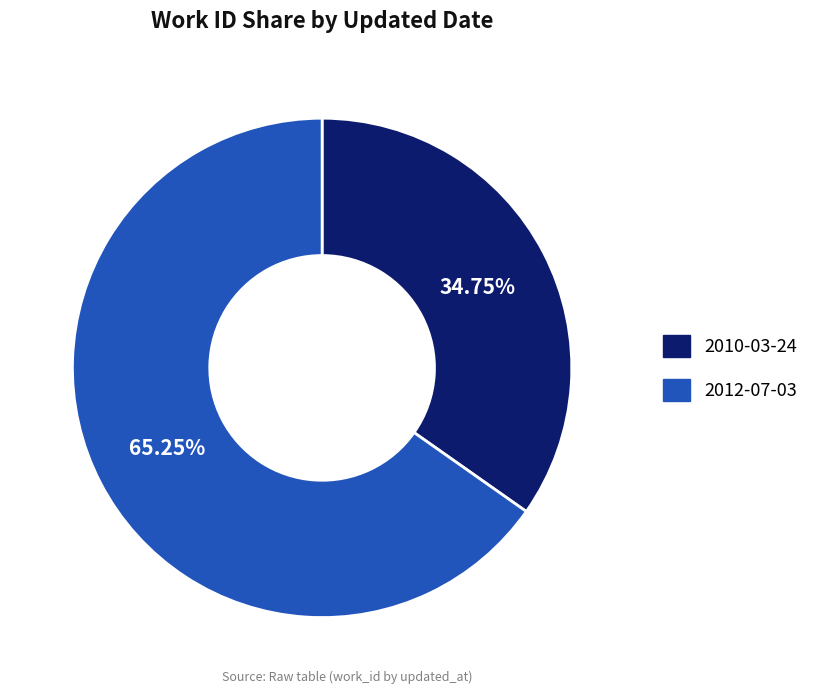

True or false: 2012-07-03 accounts for 65% of the total.

True